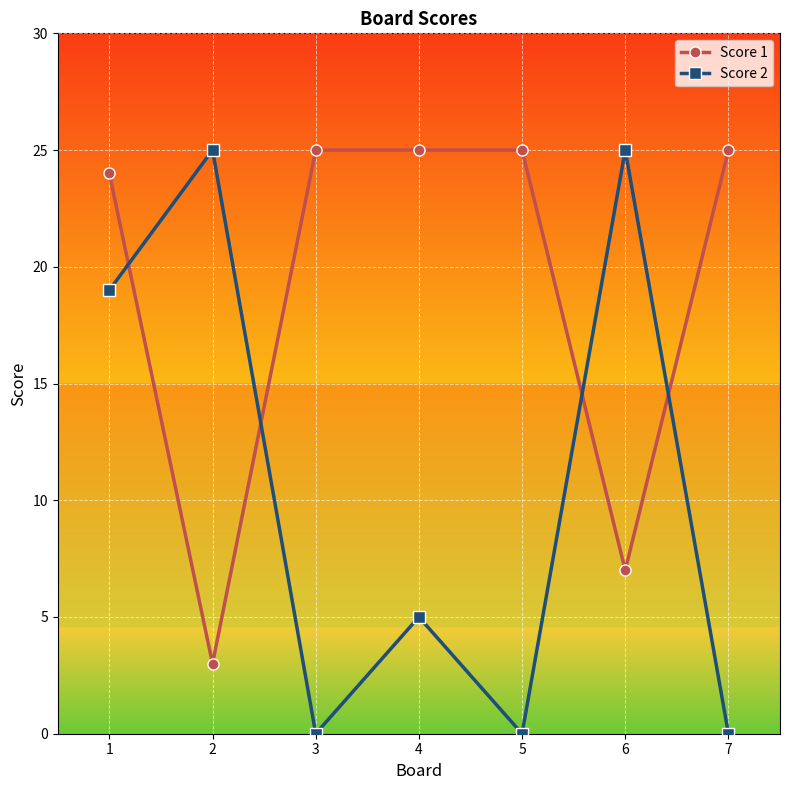

What is the greatest value displayed?

25